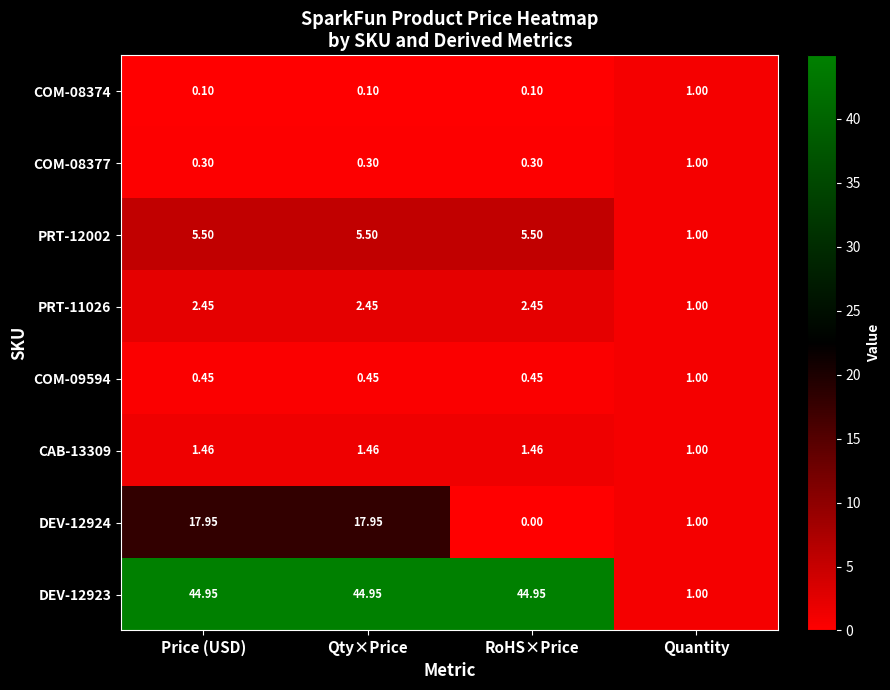

How many distinct data groups are displayed?

8